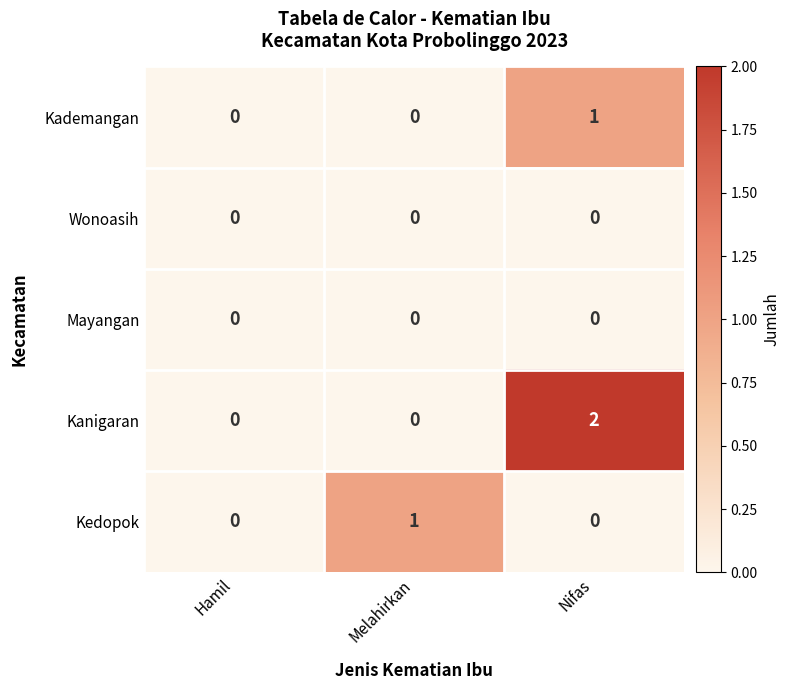

Which series changed the most between Melahirkan and Nifas?

Kanigaran